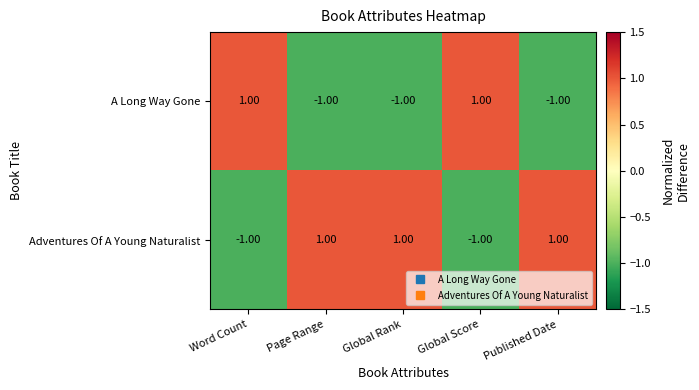

At Global Score, list the series in order from smallest to largest.

Adventures Of A Young Naturalist, A Long Way Gone